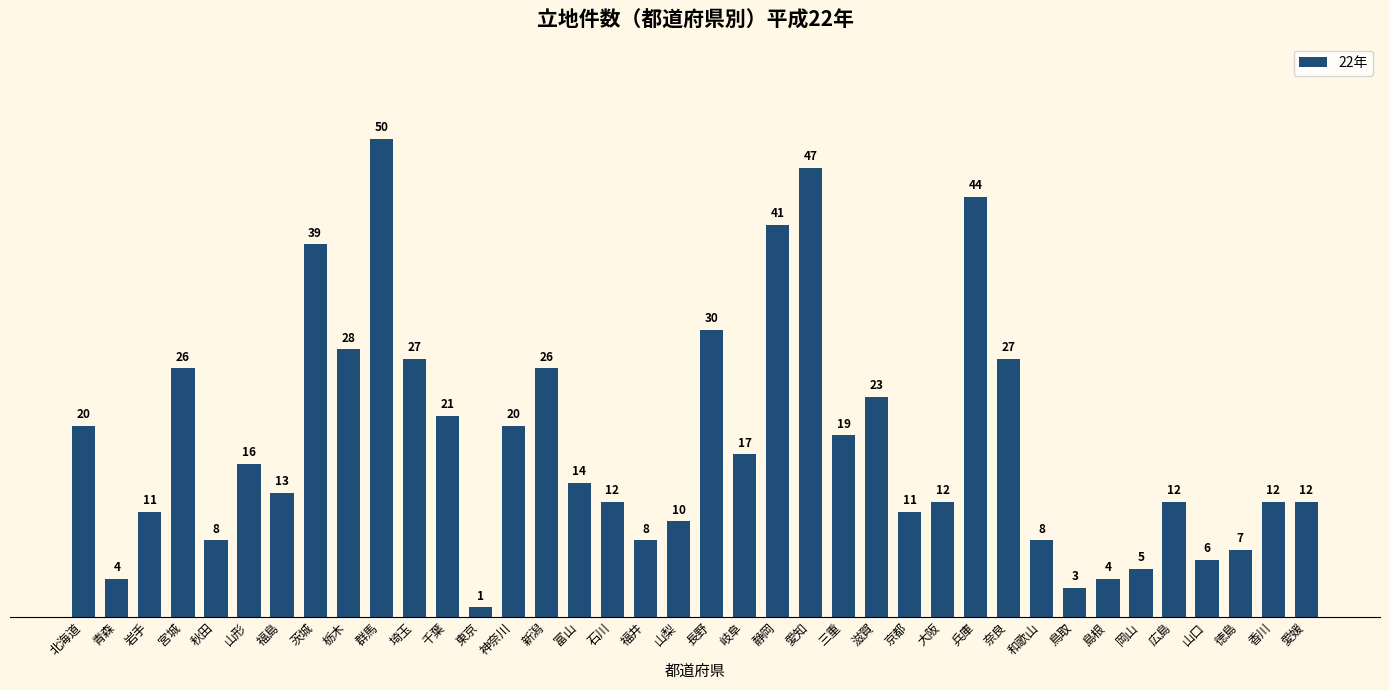

Which label corresponds to the smallest value in the chart?

東京